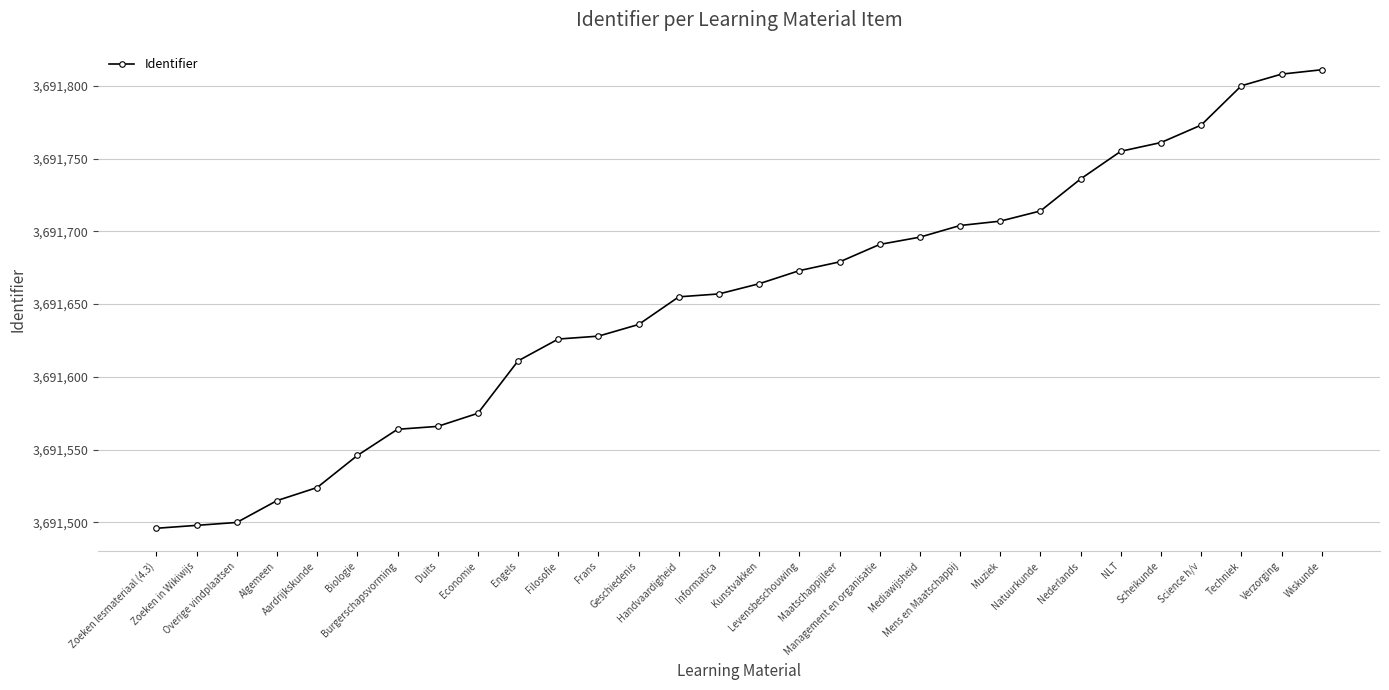

The value at Frans is 3691628. True or false?

True